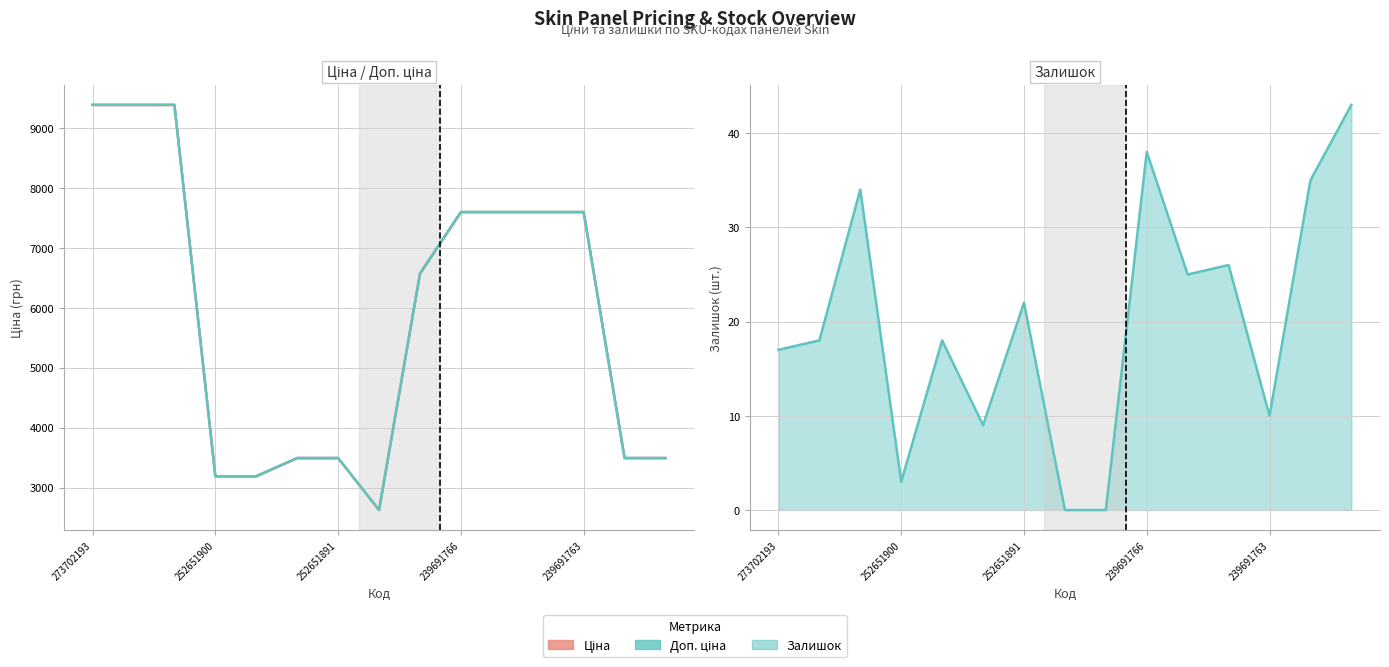

What is the difference between the Залишок (лінія) values at 7 and 13?

35.0